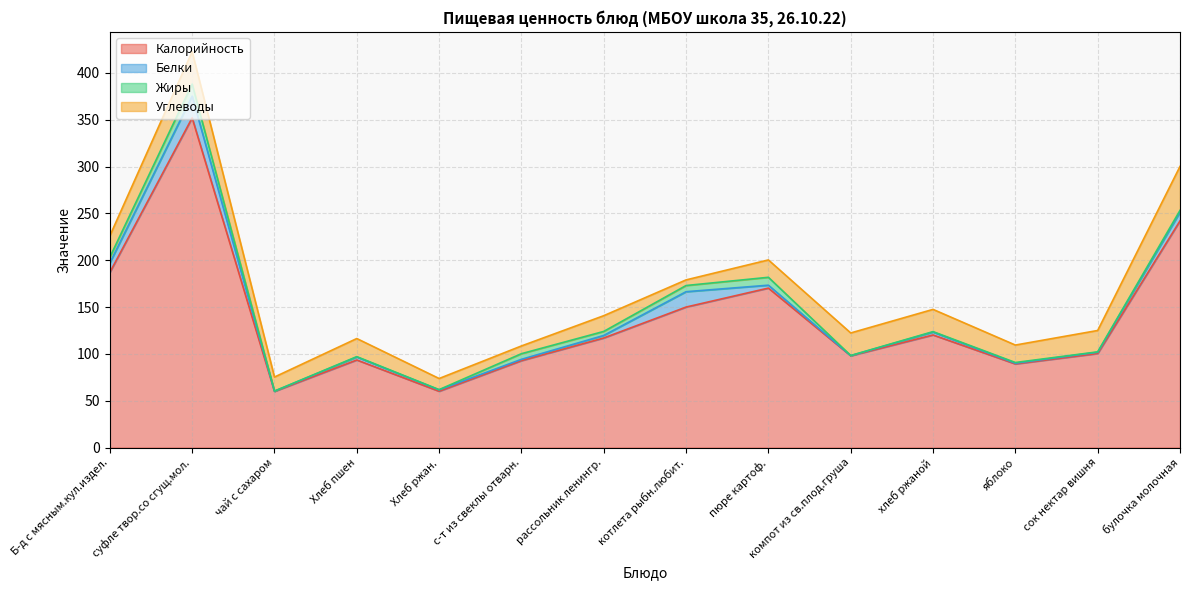

At which category does the chart reach its peak across all series?

суфле твор.со сгущ.мол.